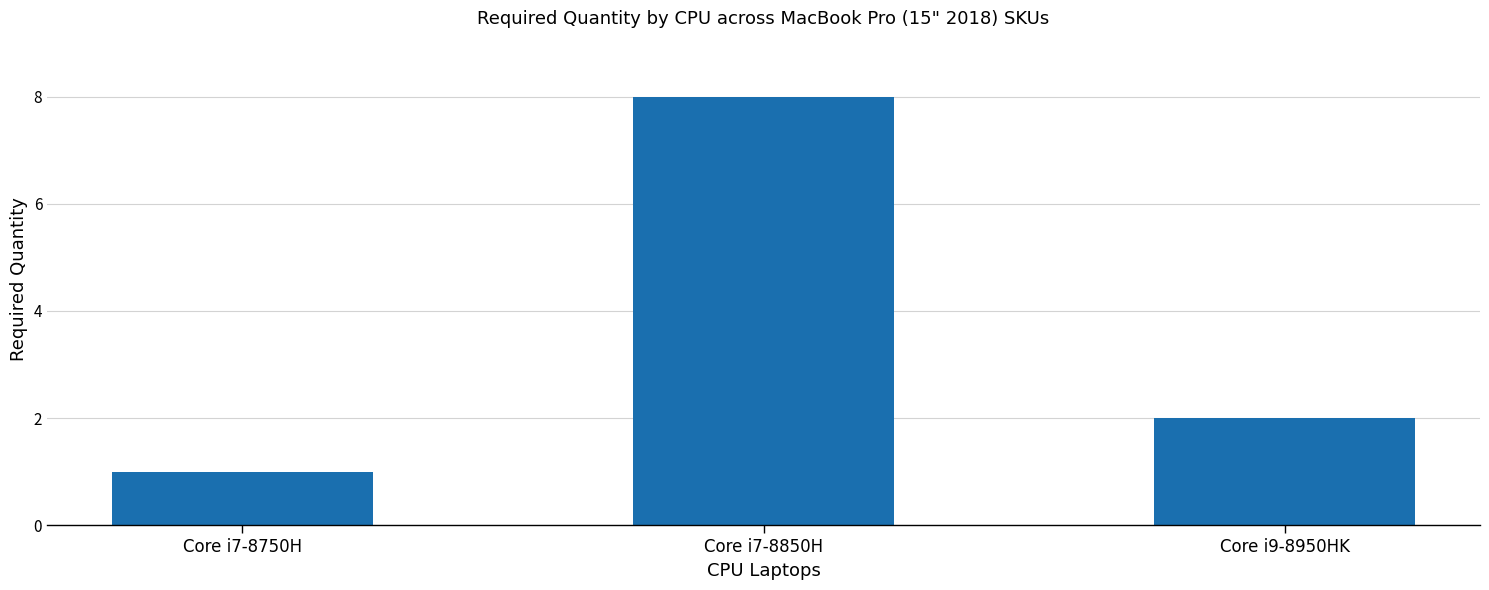

What is the change in value from Core i7-8750H to Core i7-8850H?

+7